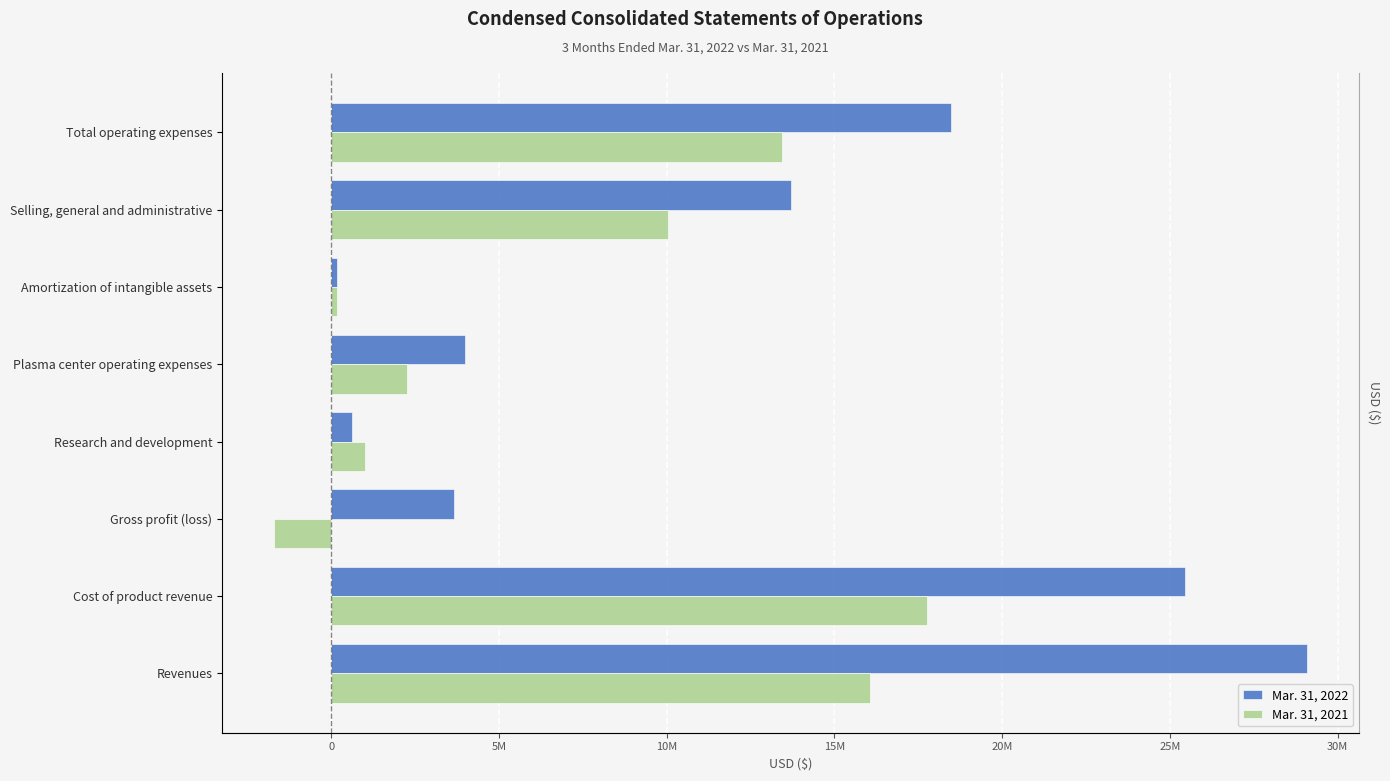

What is the difference between the second highest and second lowest values in the Mar. 31, 2021 series?

15869780